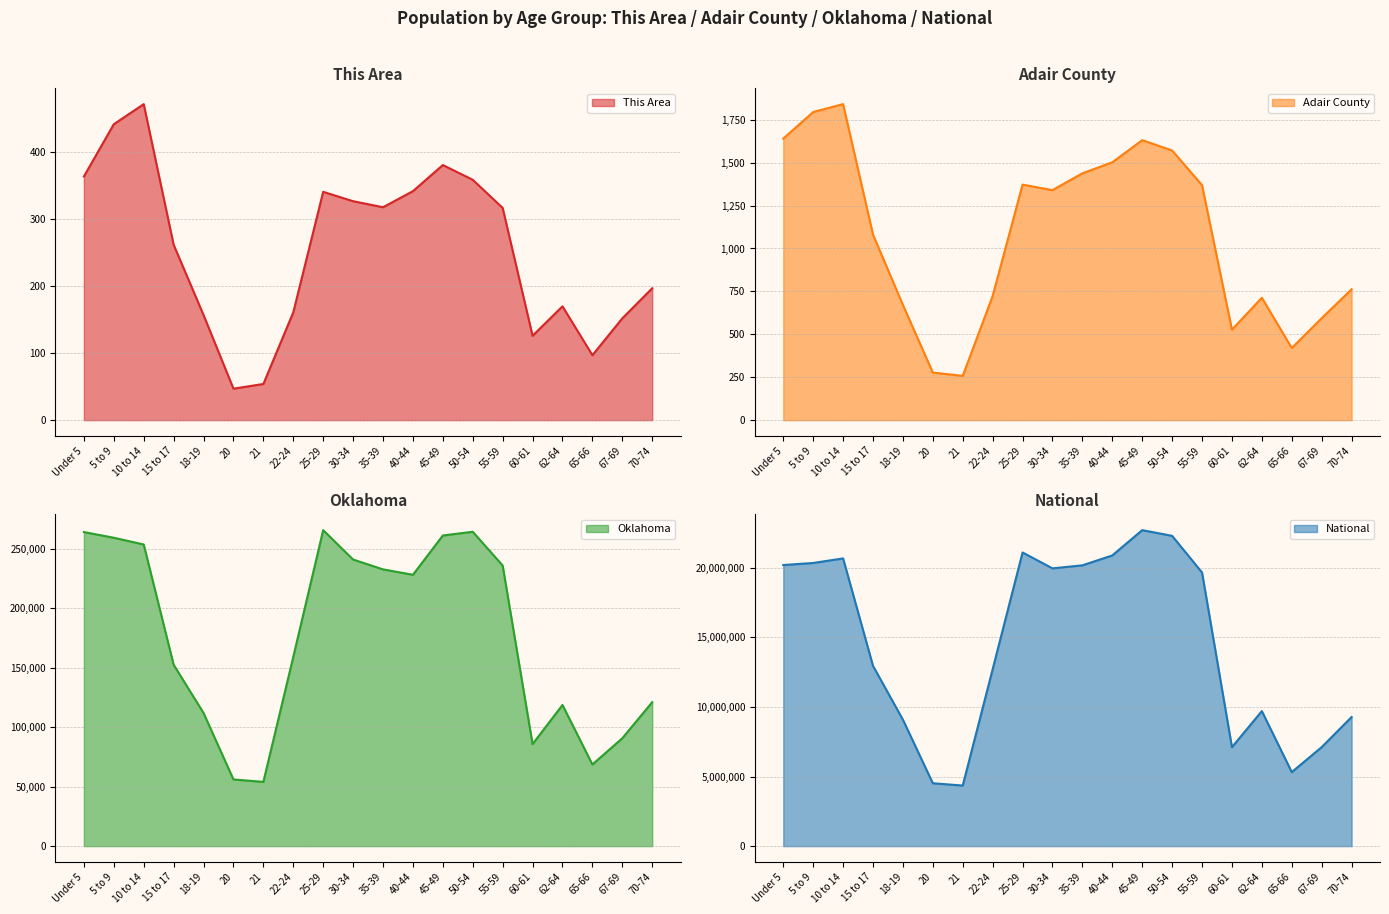

Does the chart have visible grid lines?

Yes